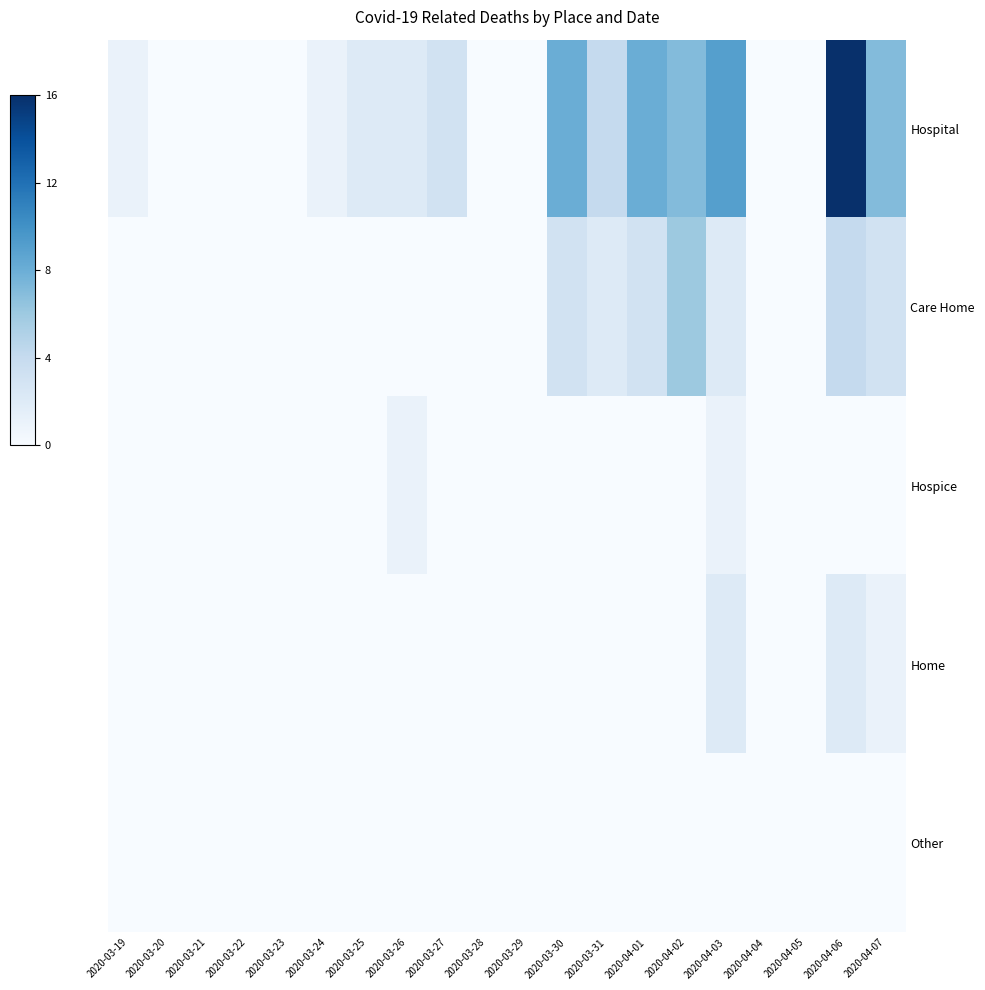

Between 2020-03-27 and 2020-04-05, which series saw the biggest shift?

Hospital